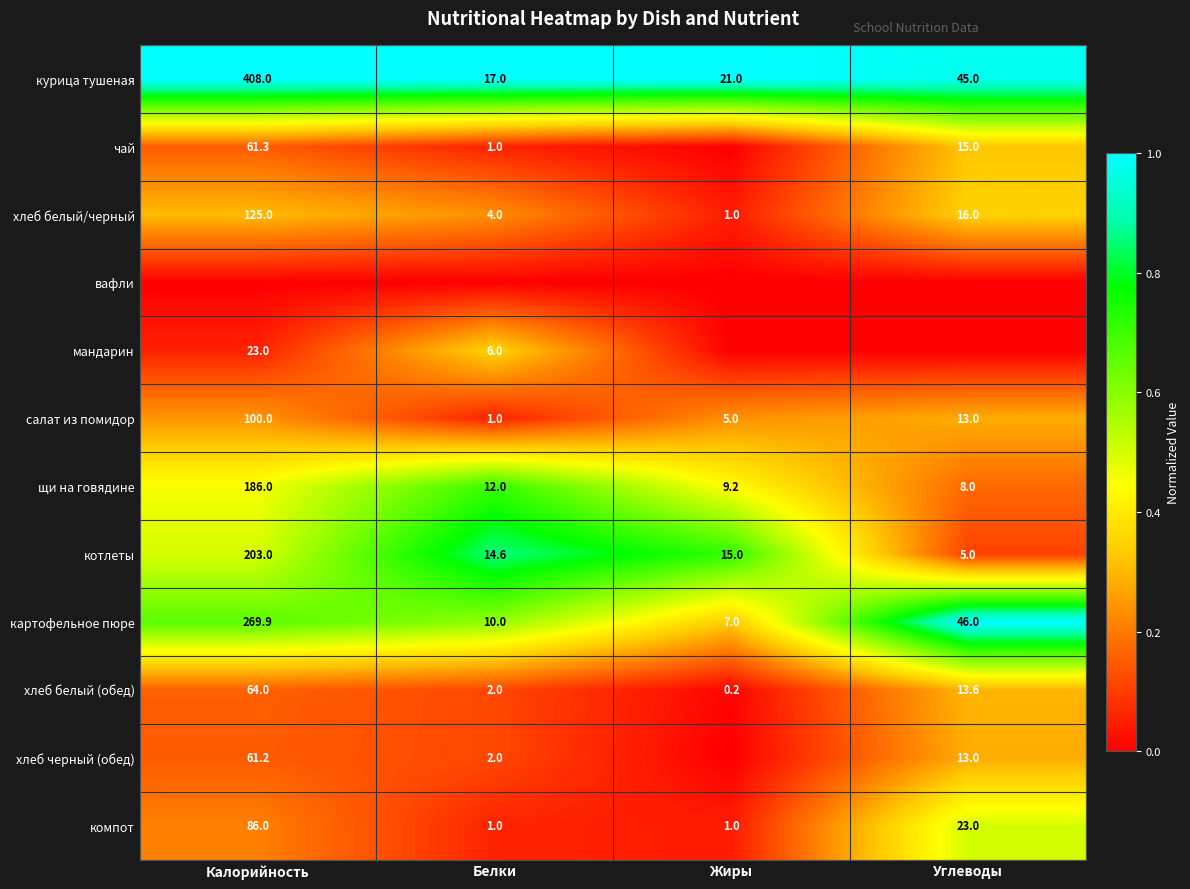

How many series are shown in this chart?

12